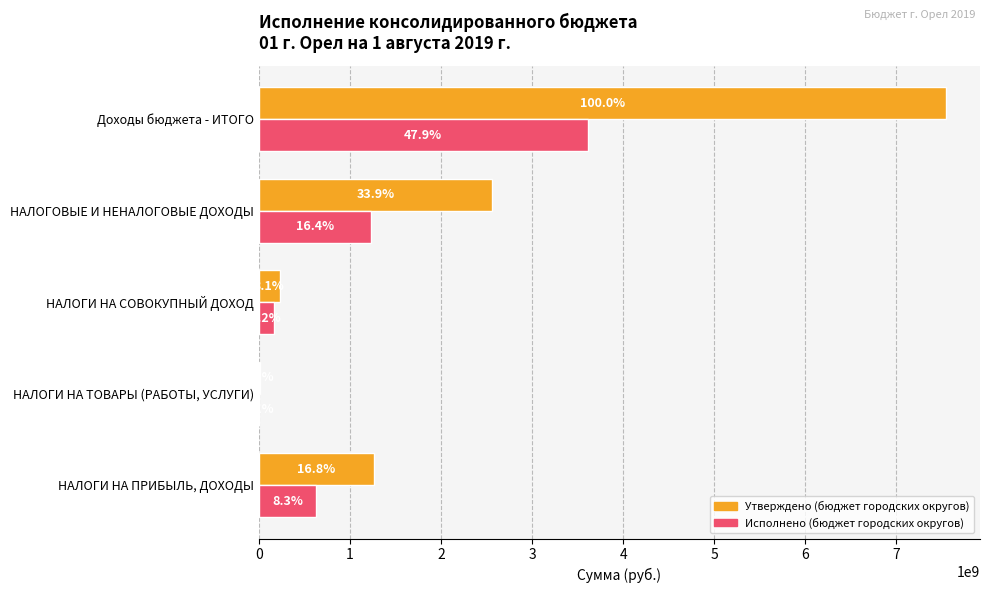

Rank the series by their average value, from highest to lowest.

Утверждено (бюджет городских округов), Исполнено (бюджет городских округов)